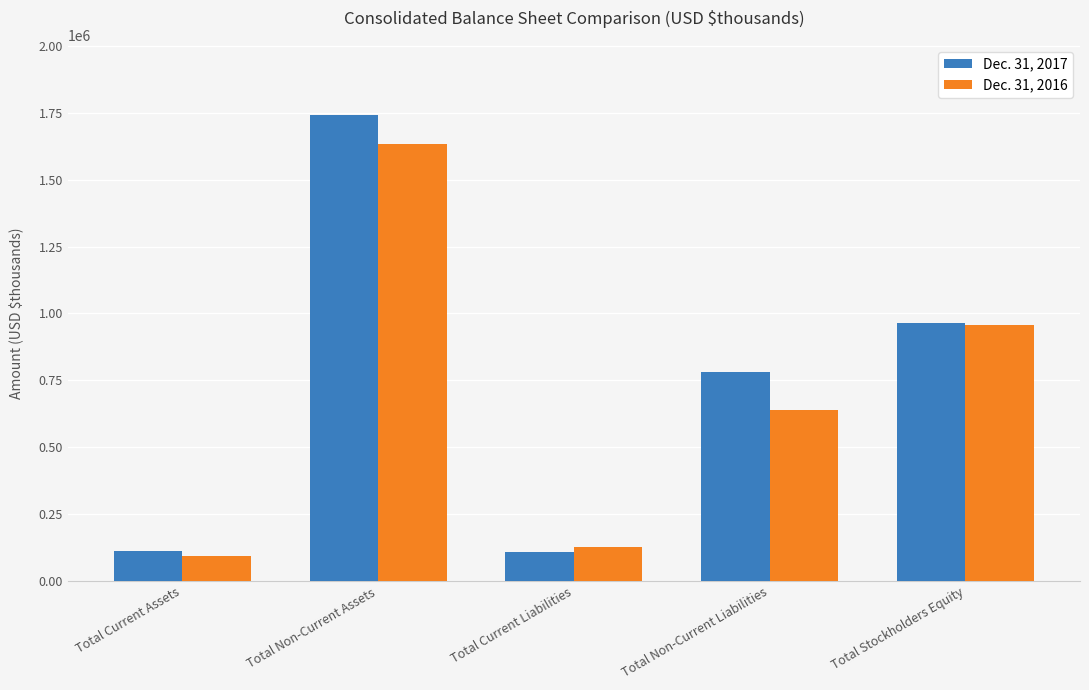

At how many categories does at least one series exceed 703035?

3